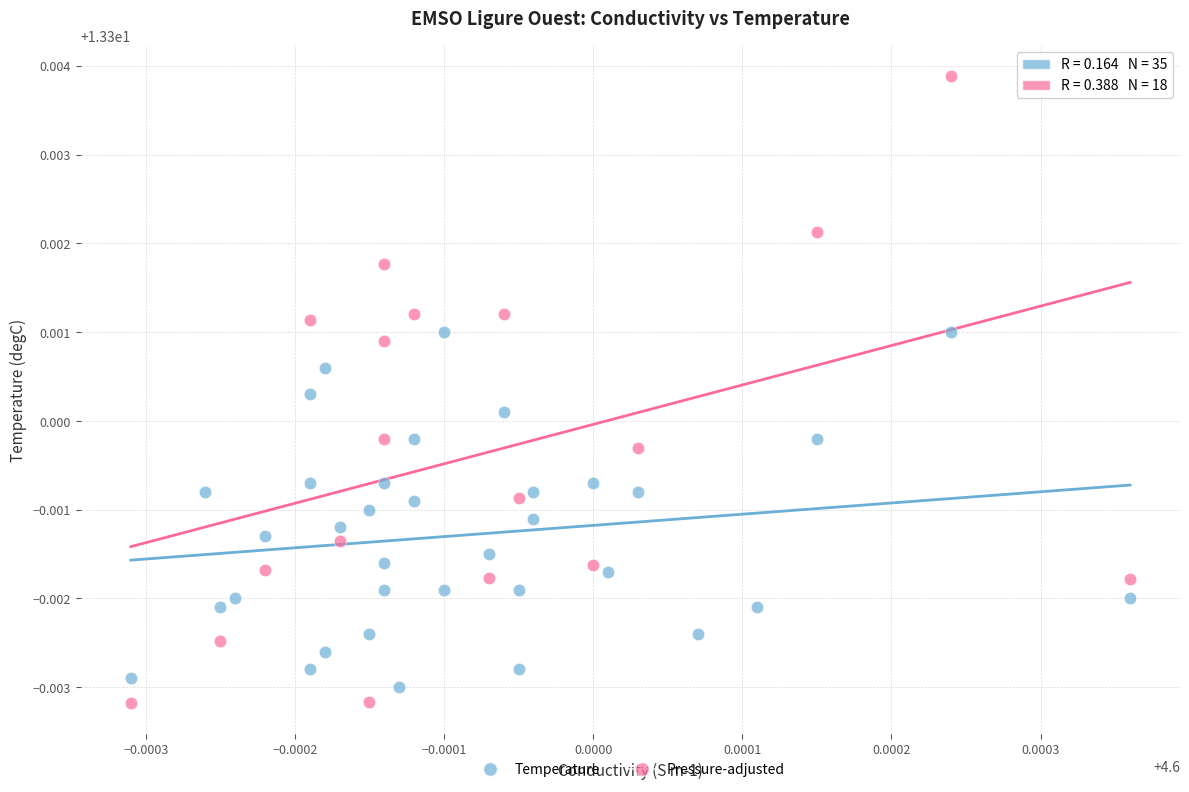

Which series reaches the maximum Y coordinate?

Pressure-adjusted